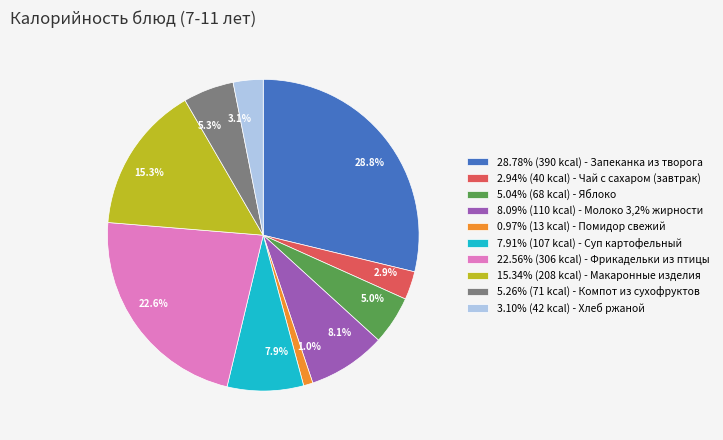

What percentage do 28.8% and 15.3% together represent?

44.1%